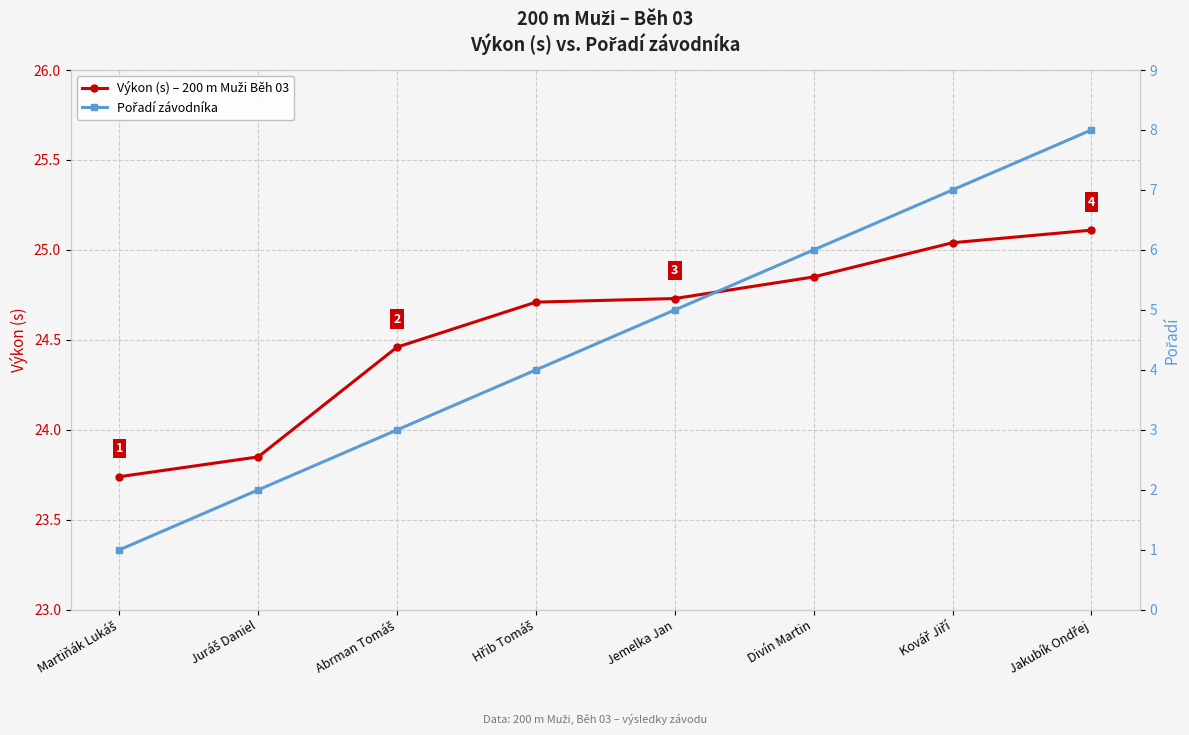

The Výkon (s) – 200 m Muži Běh 03 series shows 25.1 at Jakubík Ondřej. True or false?

True